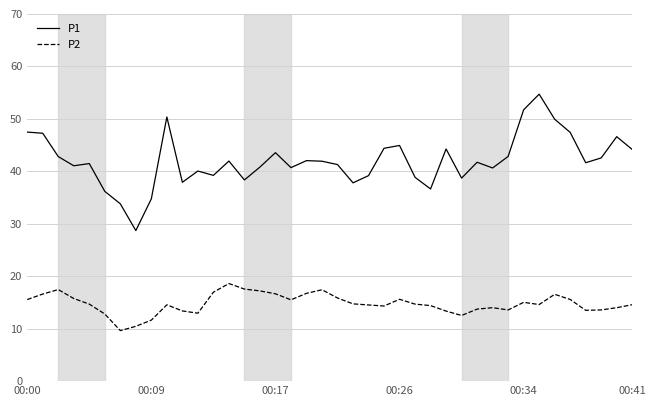

Which series has the largest total across all categories?

P1